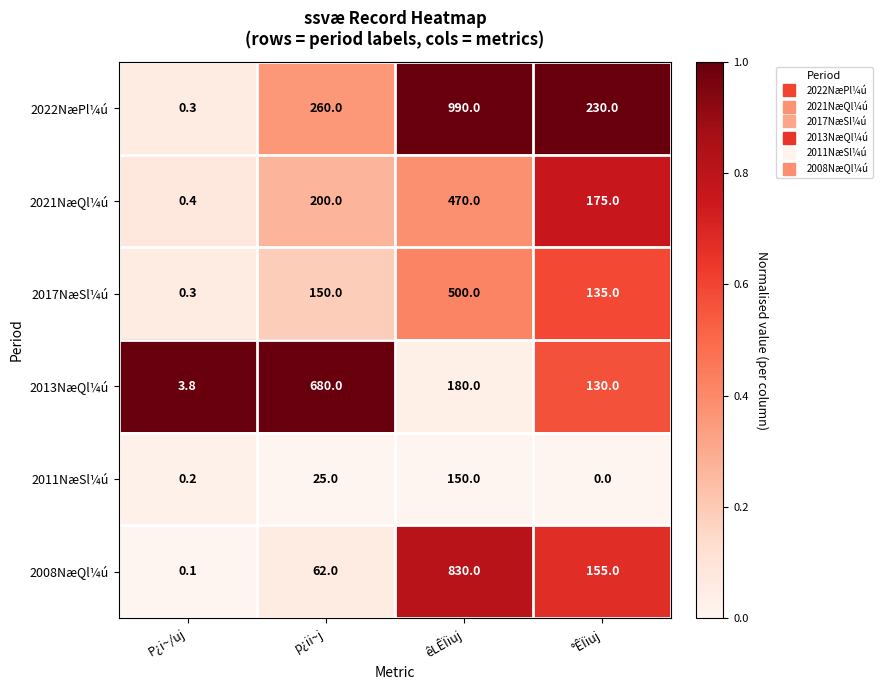

At °ÊÏiuj, list the series in order from smallest to largest.

2011NæSl¼ú, 2013NæQl¼ú, 2017NæSl¼ú, 2008NæQl¼ú, 2021NæQl¼ú, 2022NæPl¼ú